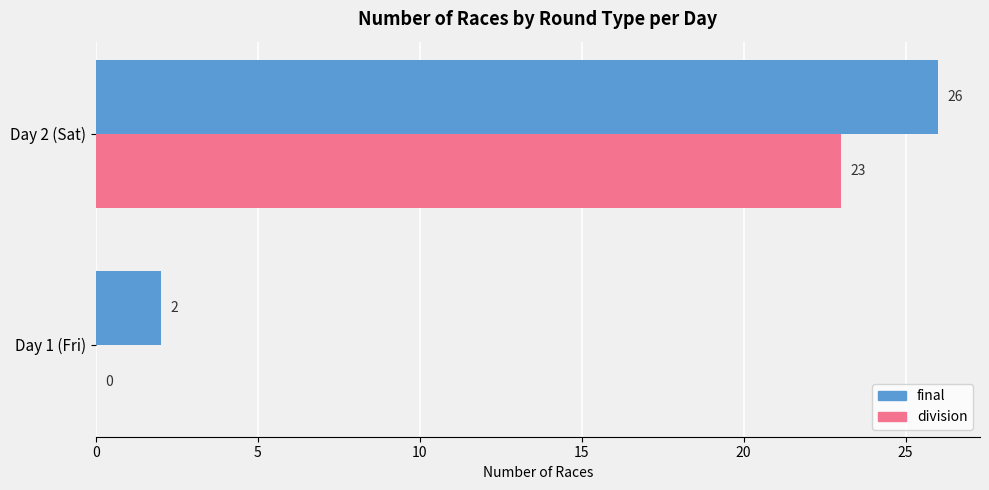

Is the value of division at Day 1 (Fri) greater than the value of final at Day 1 (Fri)?

No